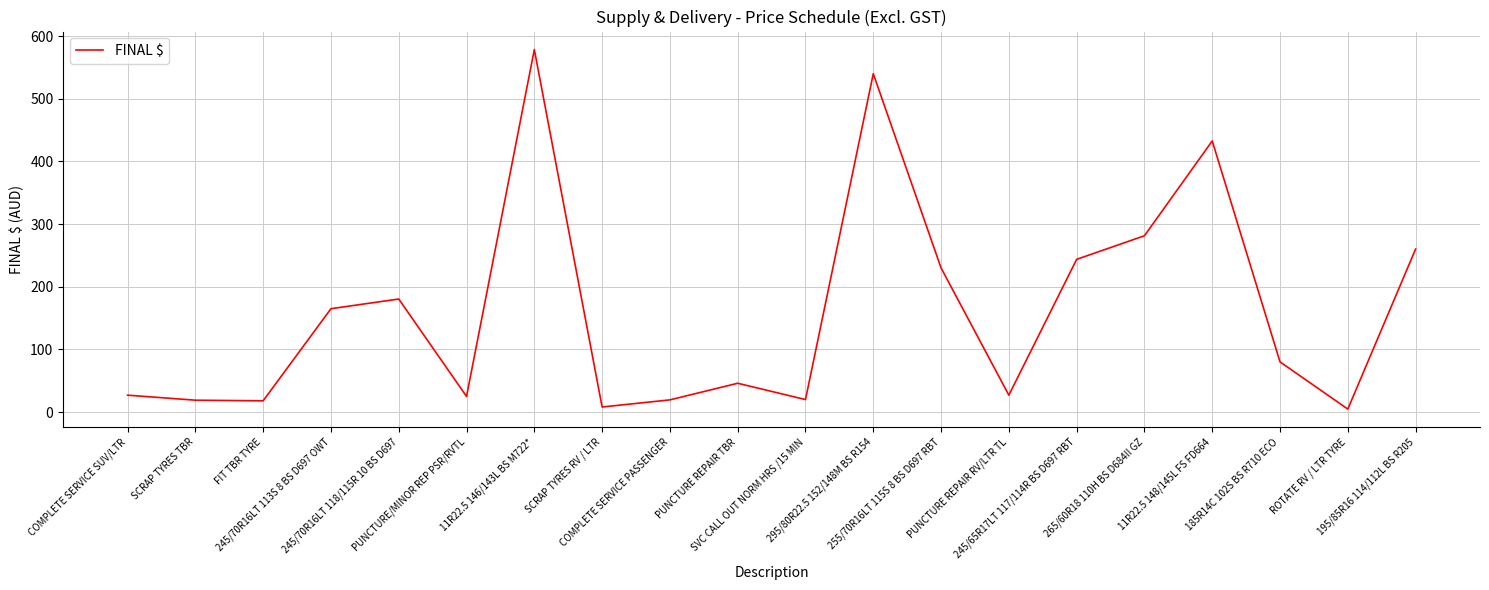

What is the greatest value displayed?

578.6